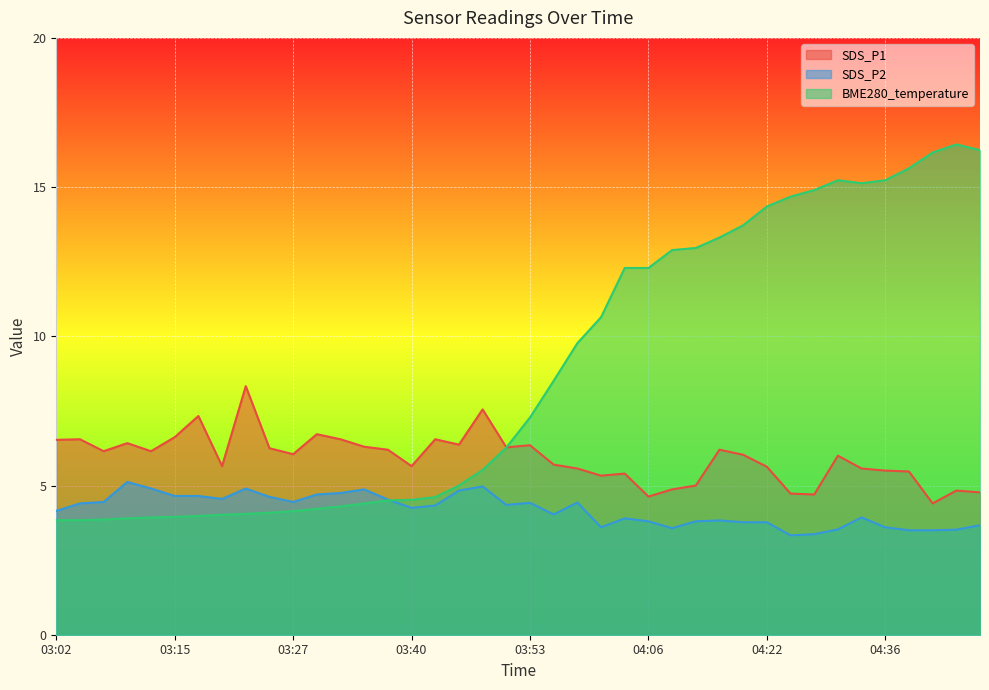

After their last crossing, which series has the higher values: BME280_temperature or SDS_P1?

BME280_temperature